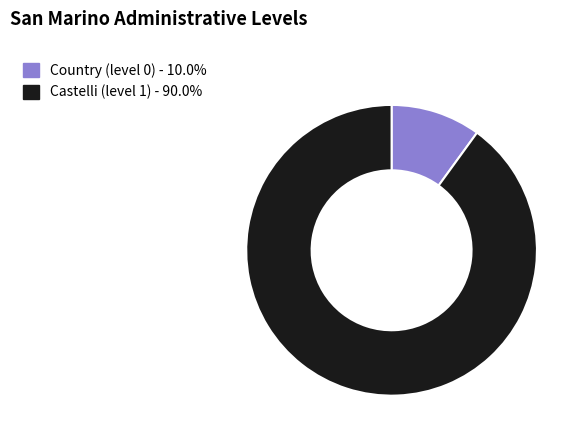

Between Country (level 0) and Castelli (level 1), which is larger?

Castelli (level 1)